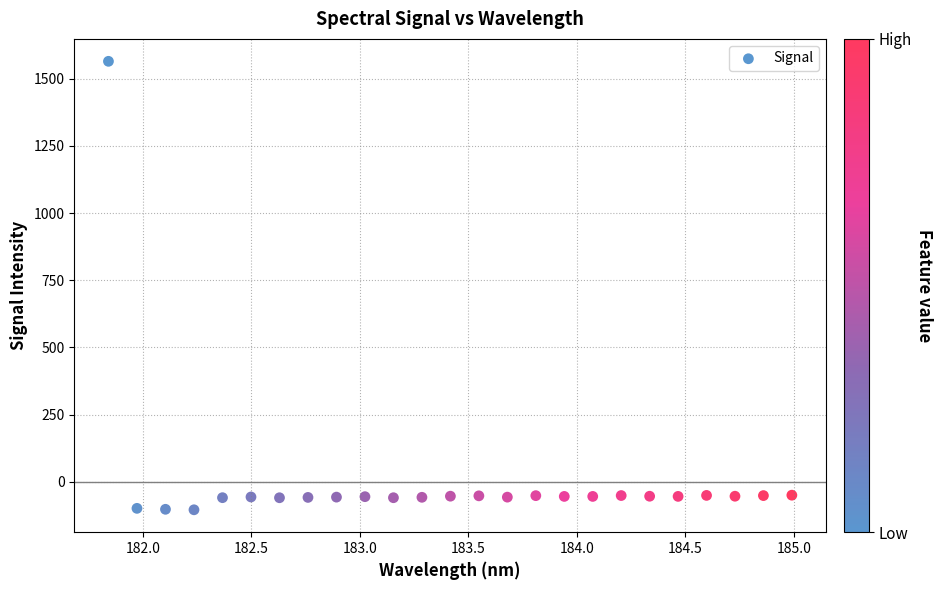

What is the range of X values (max minus min)?

3.1